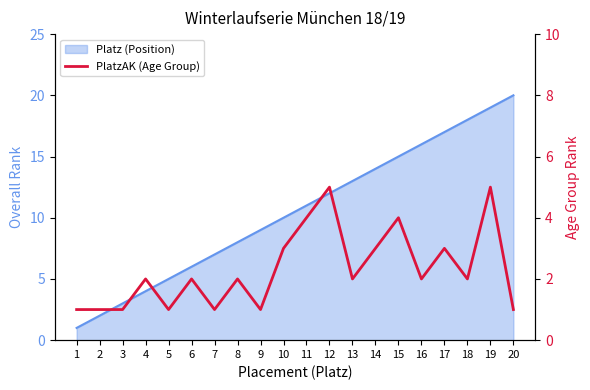

What is the sum of the values at 20 and 5?

2